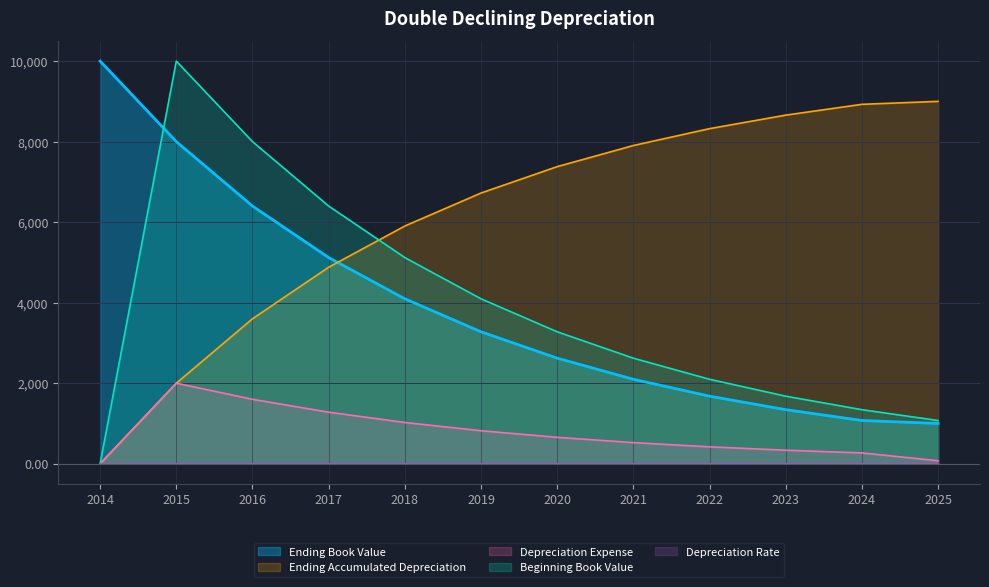

What is the value of the Depreciation Rate point at the 11th from the left?

0.2